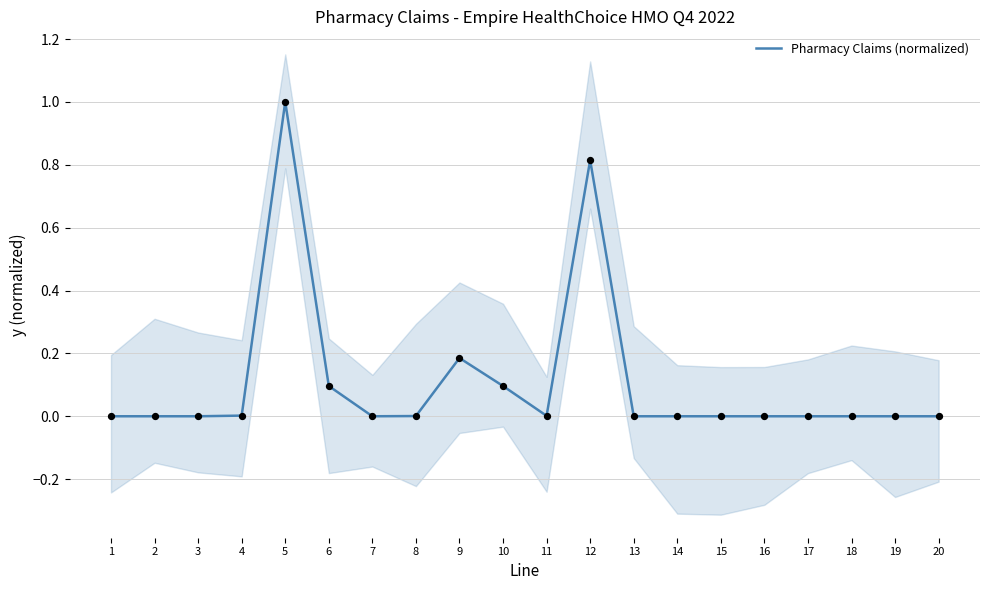

Which has a higher value, 1 or 18?

1